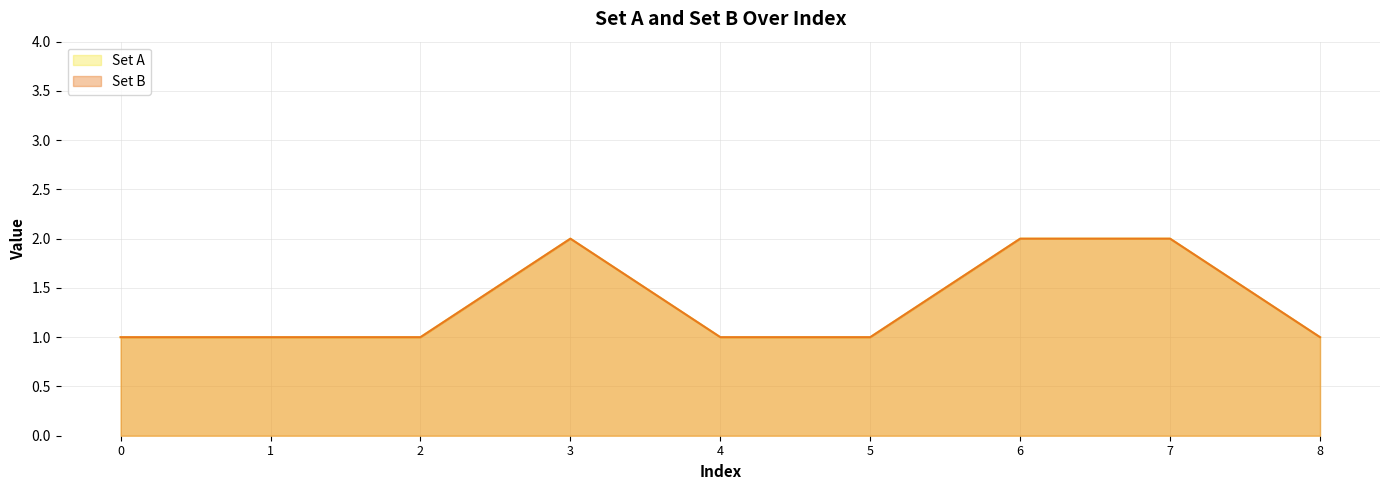

At which category is the sum across all series the highest?

3